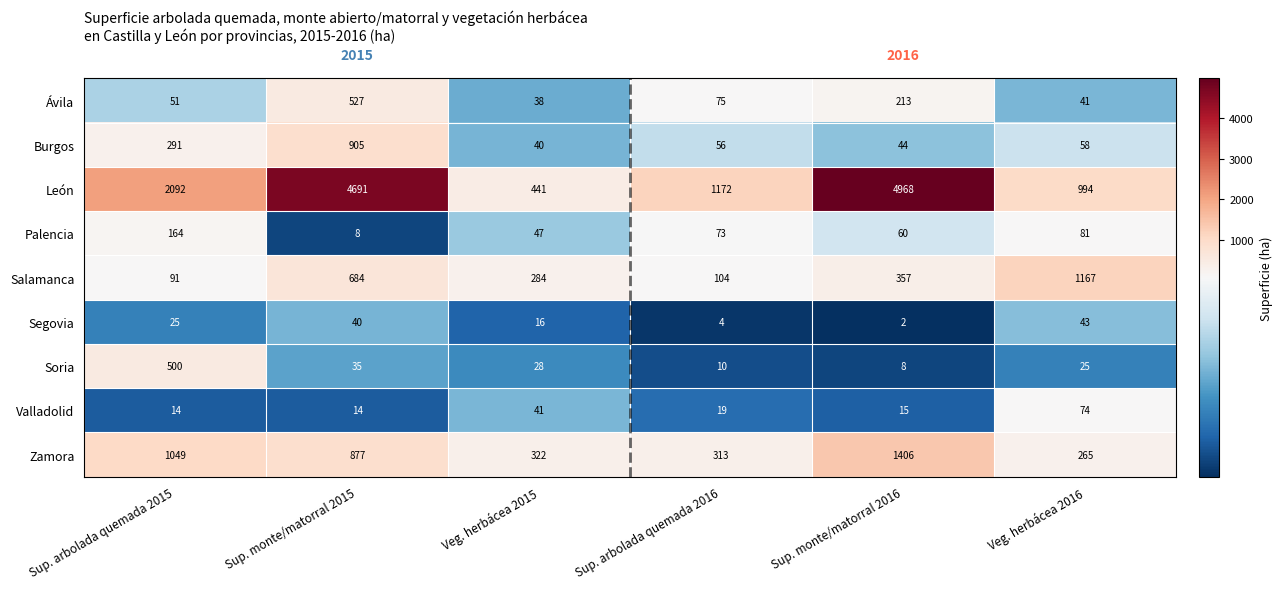

What is the spread (max minus min) of values at Sup. monte/matorral 2015?

4683